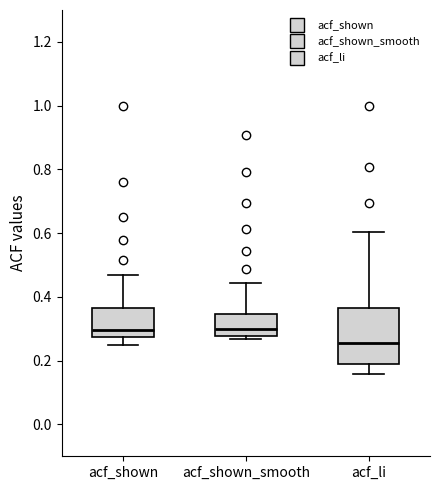

Reading left to right, transcribe this box plot: for each box, give where its median line is, the range the box spans, and where its two whiskers end, as read against the y-axis. The values are not printed on the chart, so give them approximately, as read against the axis.

acf_shown: median 0.30, box 0.28 to 0.36, whiskers 0.26 to 0.48
acf_shown_smooth: median 0.30, box 0.28 to 0.34, whiskers 0.26 to 0.44
acf_li: median 0.26, box 0.18 to 0.36, whiskers 0.16 to 0.60